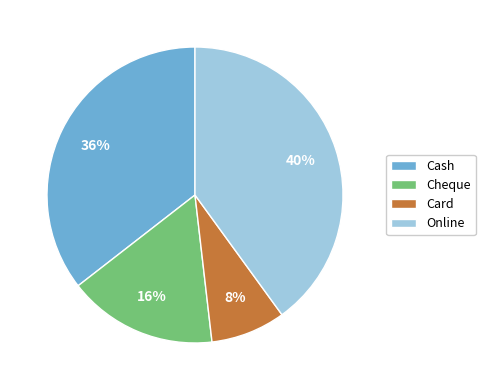

To the nearest percent, what is the difference between the largest and smallest slice percentages?

32%